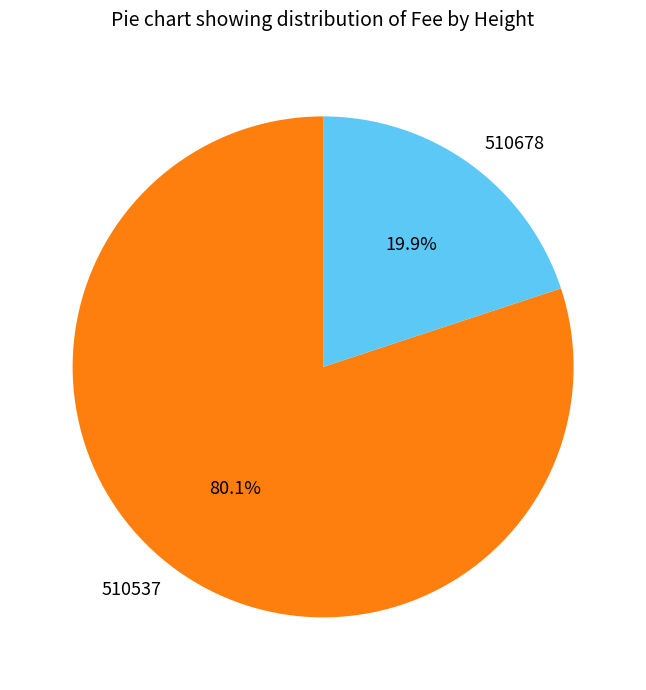

Does 510678 represent more than half of the total?

No